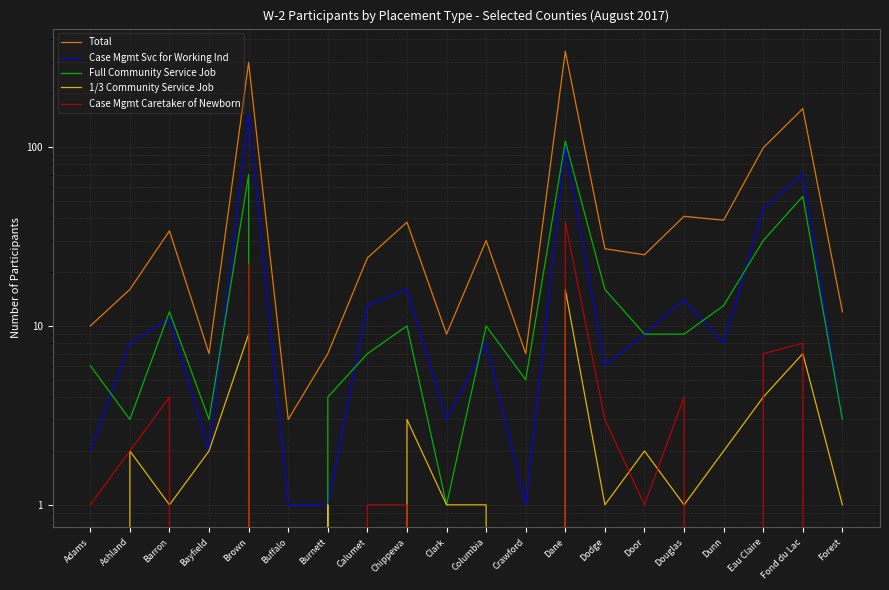

How many distinct data groups are displayed?

5